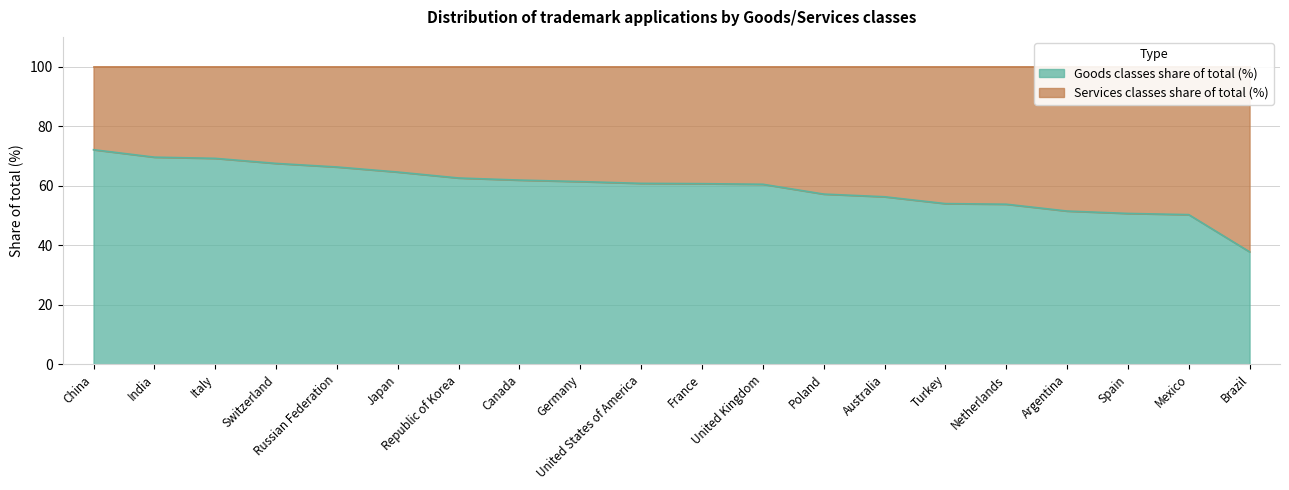

Rank the categories by value from highest to lowest.

China, India, Italy, Switzerland, Russian Federation, Japan, Republic of Korea, Canada, Germany, United States of America, France, United Kingdom, Poland, Australia, Turkey, Netherlands, Argentina, Spain, Mexico, Brazil